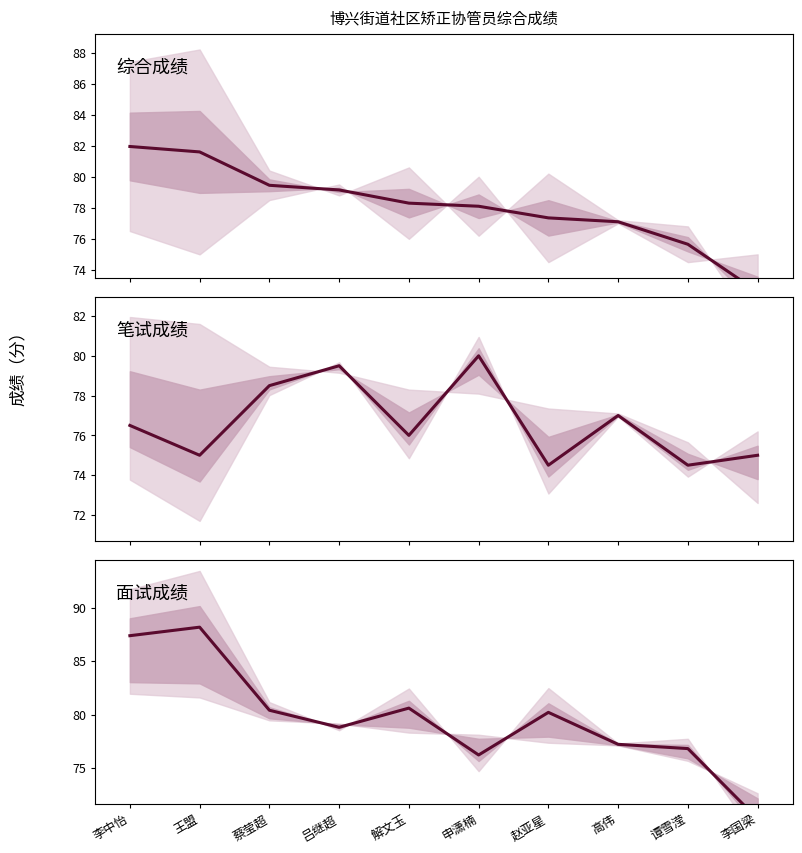

At which label is 综合成绩 closest to 77?

高伟